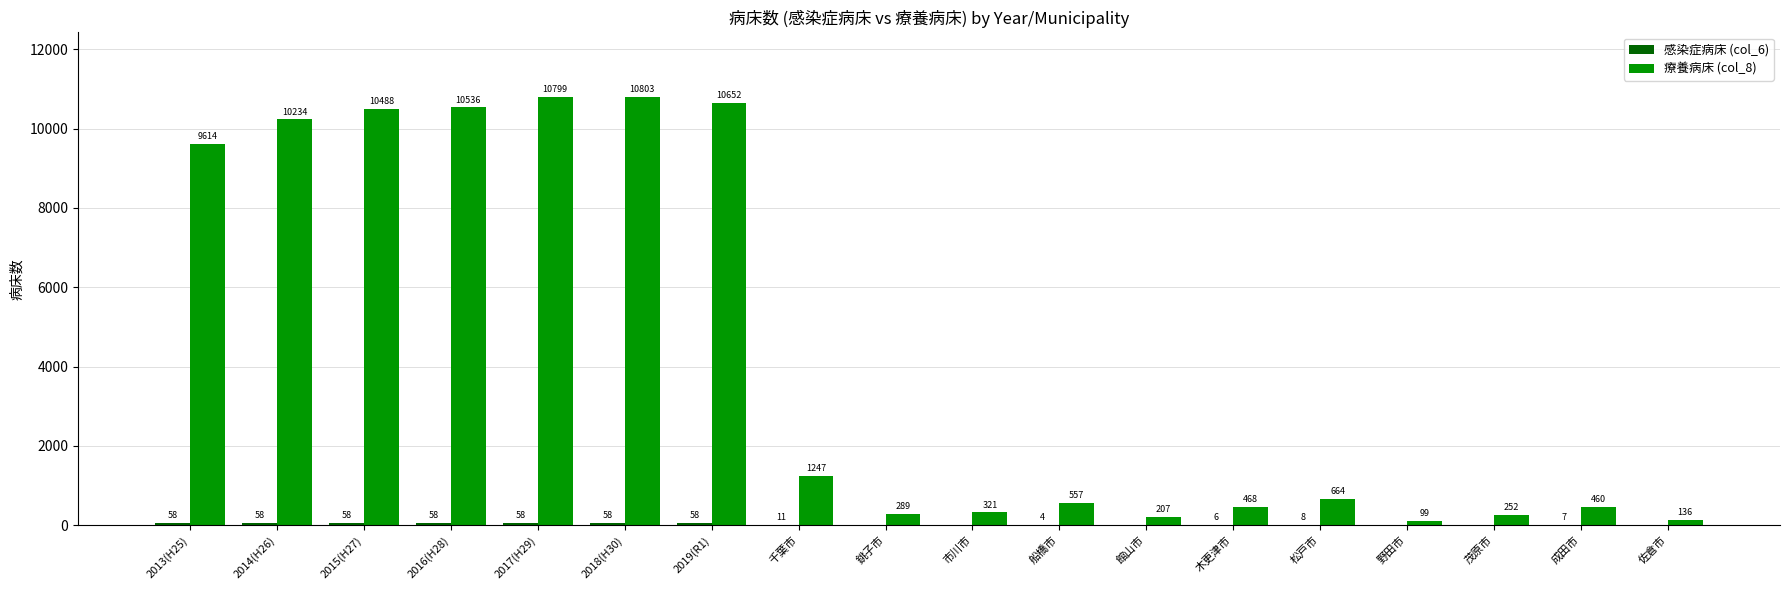

Which series has the largest total across all categories?

療養病床 (col_8)